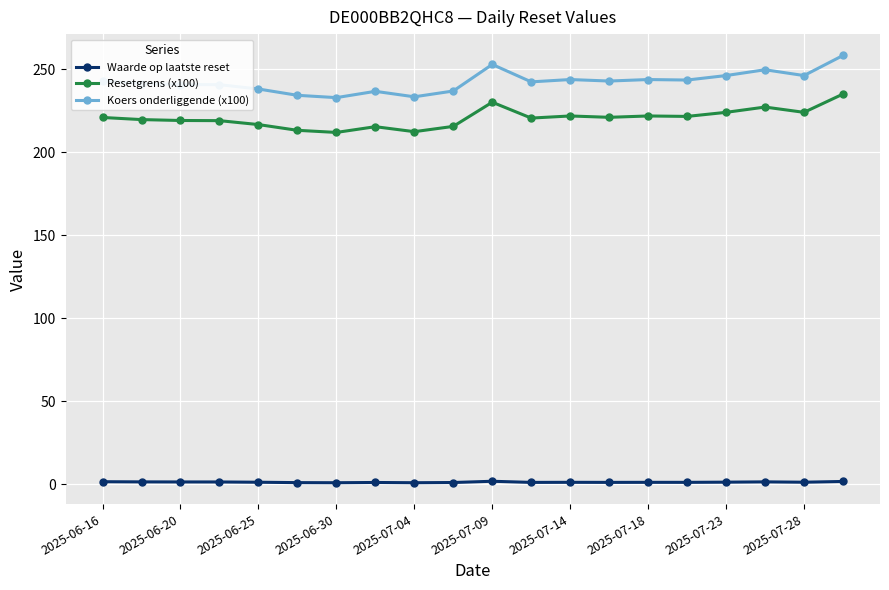

True or false: Koers onderliggende (x100) has more than 0 interior local peaks.

True